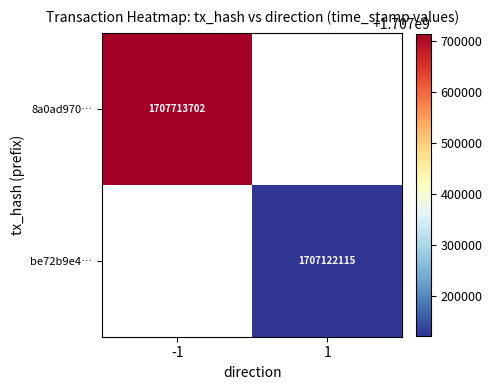

Is it true that be72b9e4… equals 1002091314.1 at 1?

False